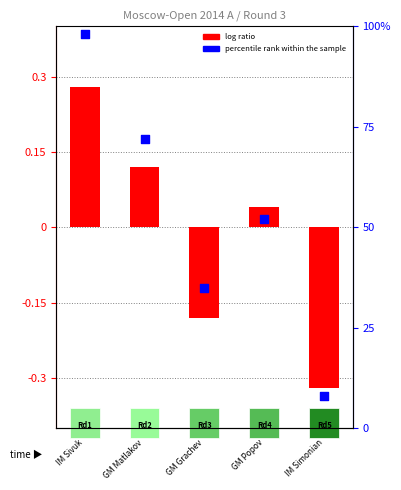

At which category is the sum across all series the highest?

IM Sivuk